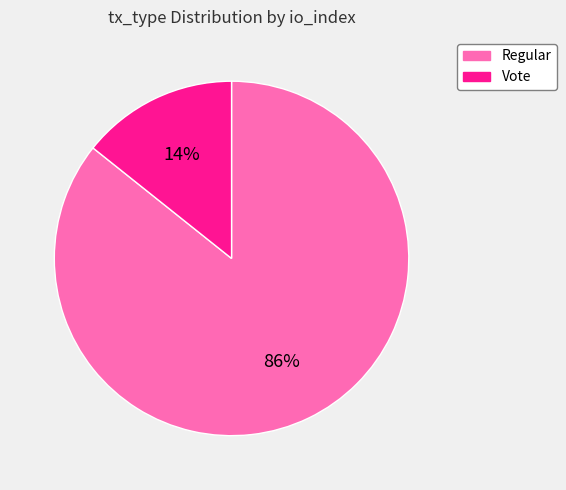

How many slices are in this pie chart?

2